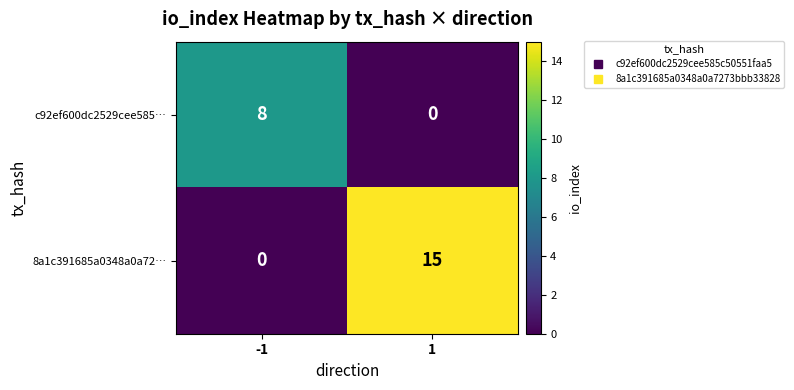

What is the difference between the highest and lowest values at -1?

8